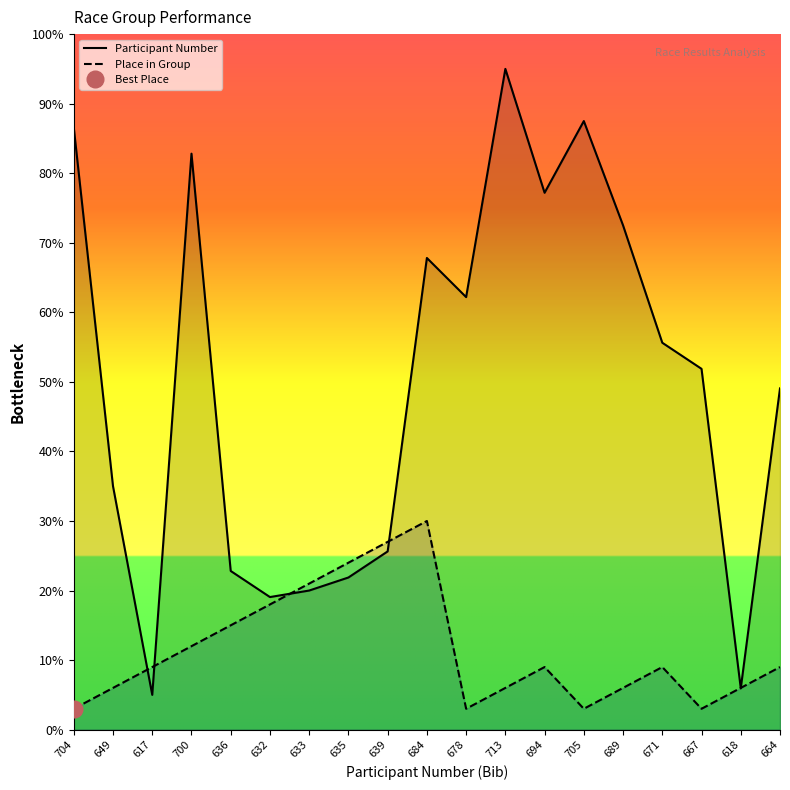

List the series in order of their peak value, highest first.

Participant Number, Place in Group